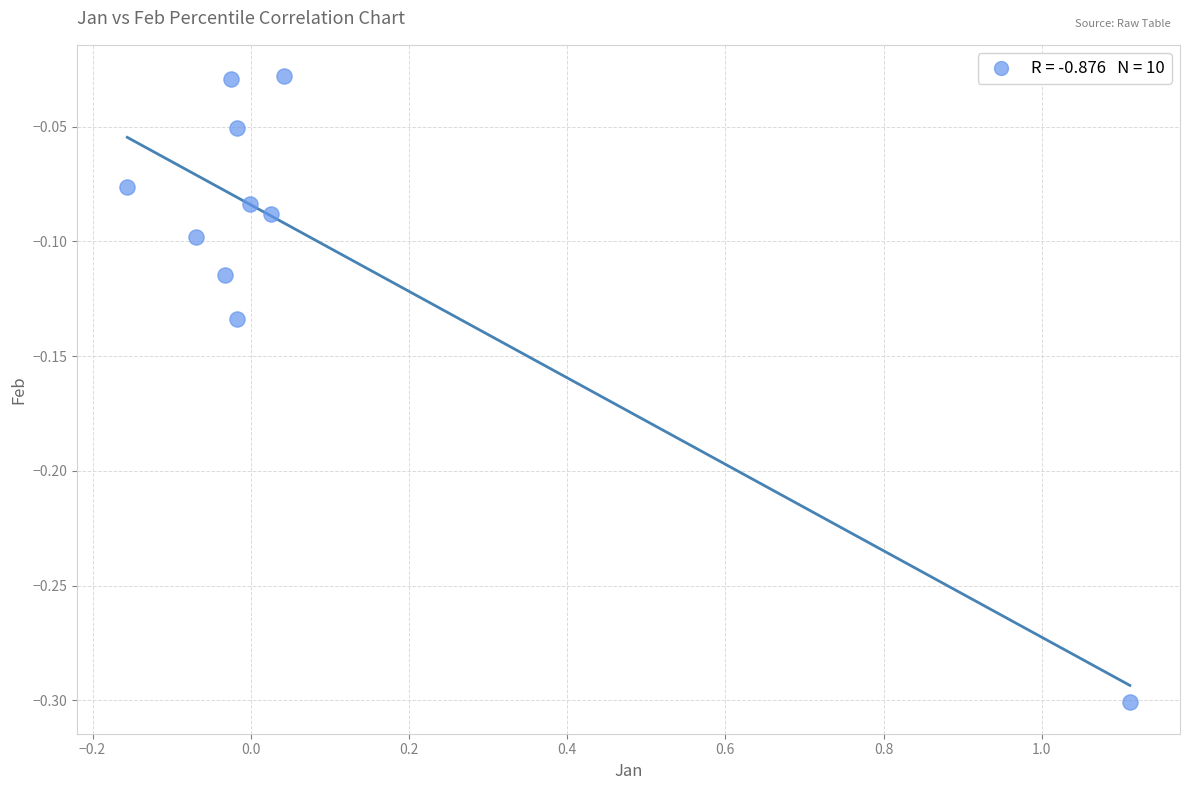

What is the range of X values (max minus min)?

1.3